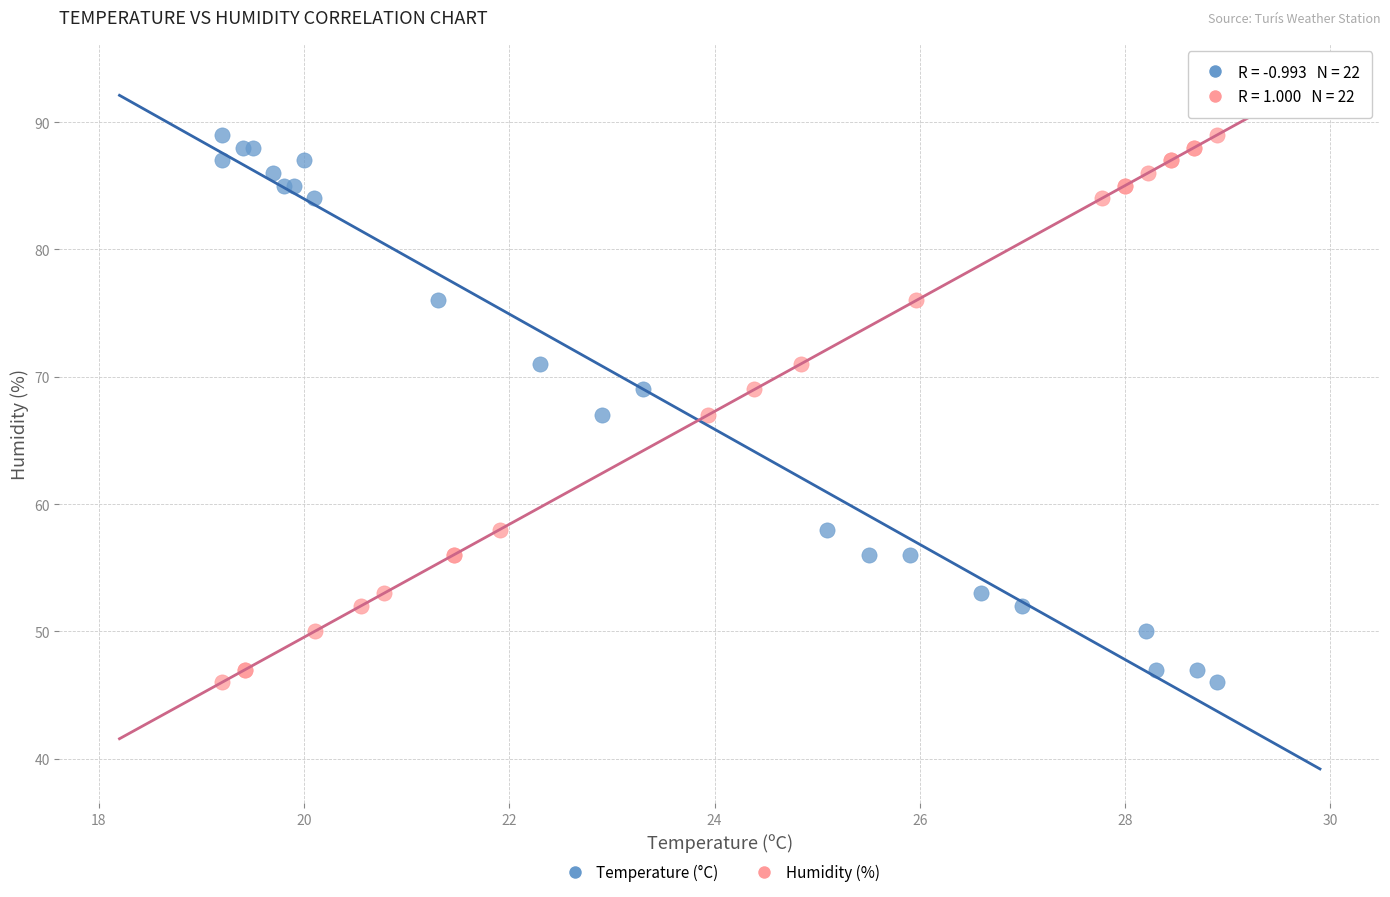

What are all the series names shown in the legend?

Temperature (°C), Humidity (%)